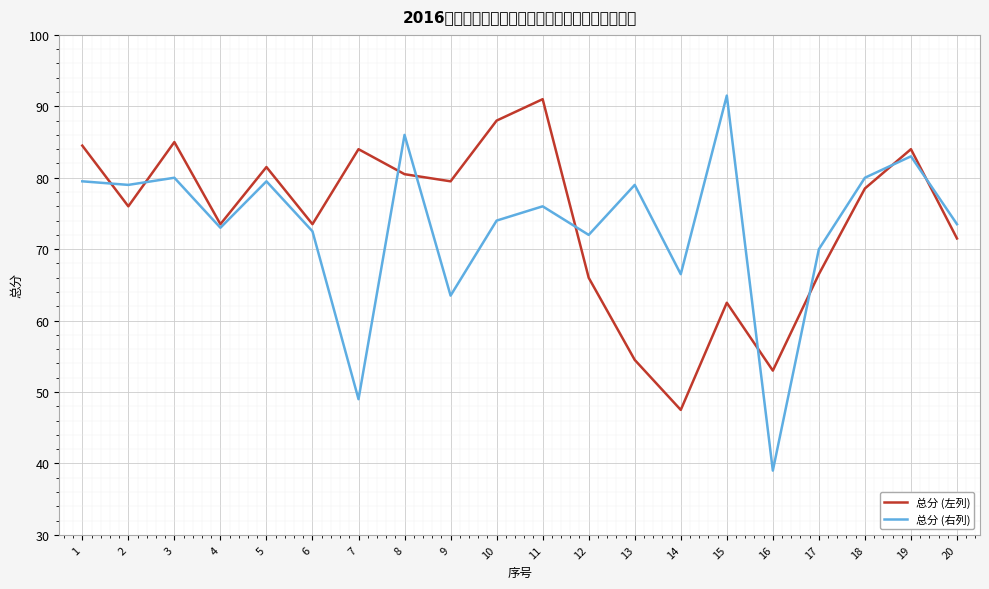

Reading left to right, extract all data points from this chart.

总分 (左列): 1=84.5	2=76.0	3=85.0	4=73.5	5=81.5	6=73.5	7=84.0	8=80.5	9=79.5	10=88.0	11=91.0	12=66.0	13=54.5	14=47.5	15=62.5	16=53.0	17=66.5	18=78.5	19=84.0	20=71.5
总分 (右列): 1=79.5	2=79.0	3=80.0	4=73.0	5=79.5	6=72.5	7=49.0	8=86.0	9=63.5	10=74.0	11=76.0	12=72.0	13=79.0	14=66.5	15=91.5	16=39.0	17=70.0	18=80.0	19=83.0	20=73.5